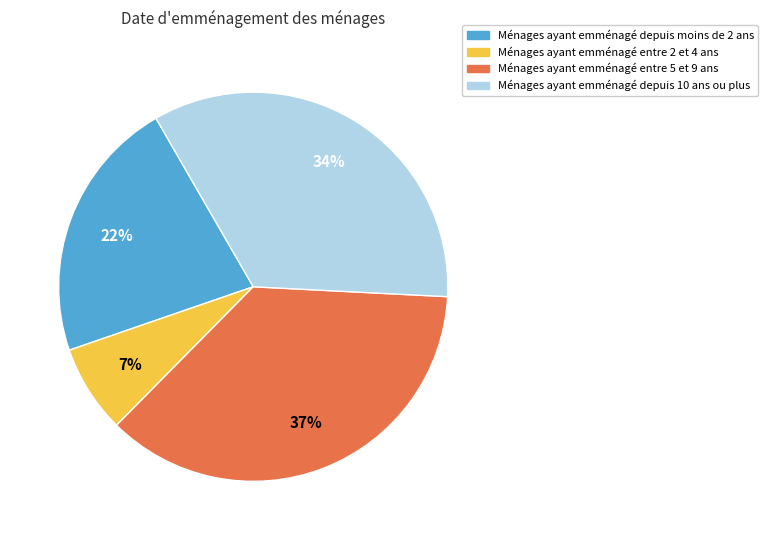

To the nearest percent, what is the average slice percentage?

25%